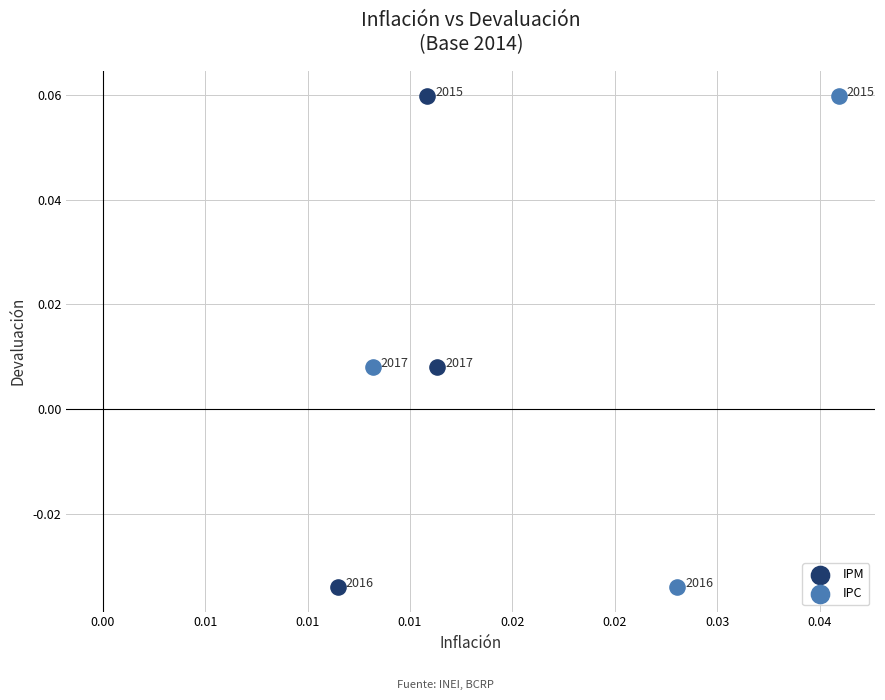

What are all the series names shown in the legend?

IPM, IPC